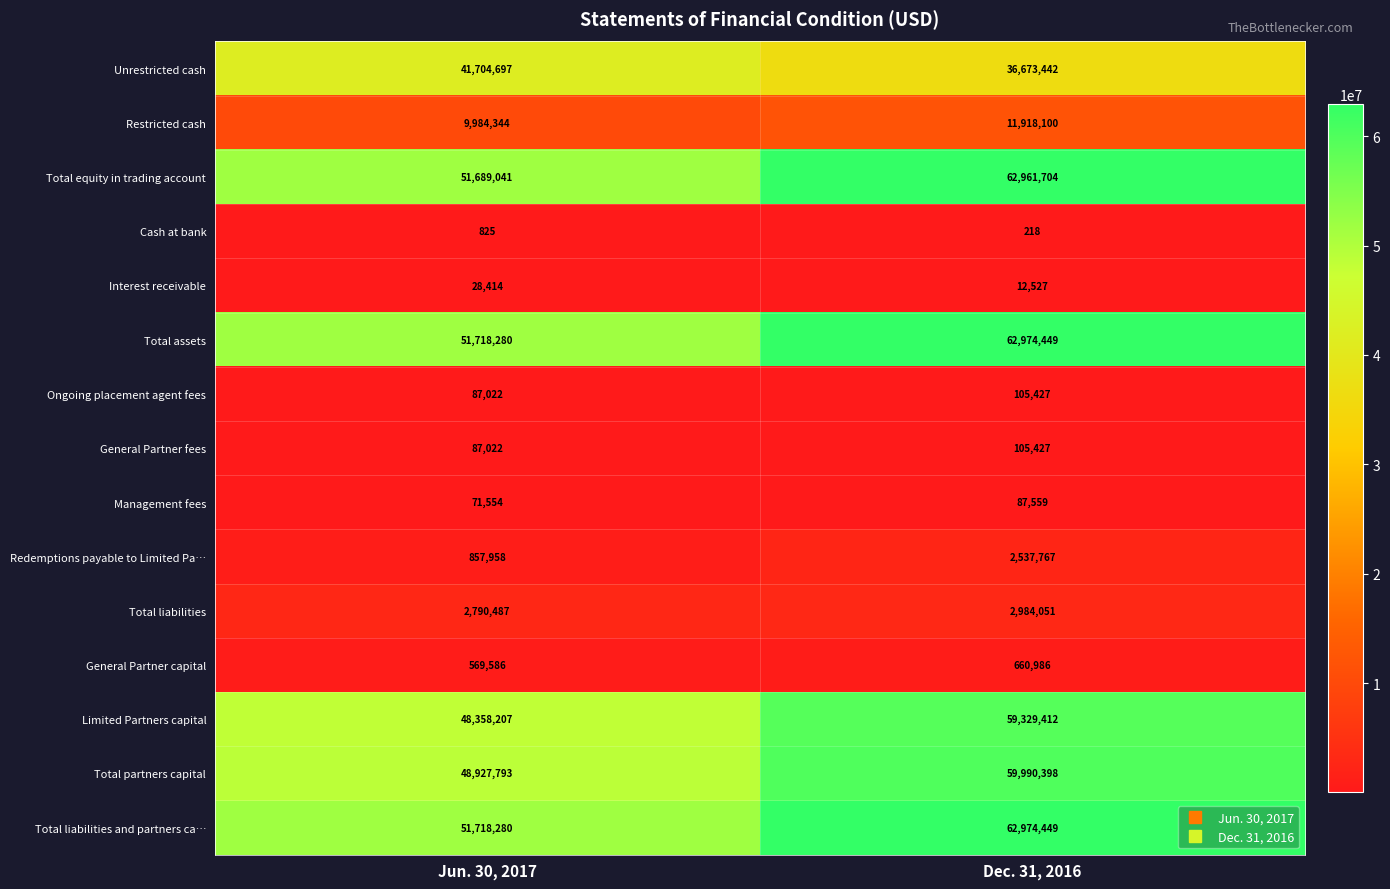

Is the value of Restricted cash at Jun. 30, 2017 greater than the value of General Partner capital at Jun. 30, 2017?

Yes